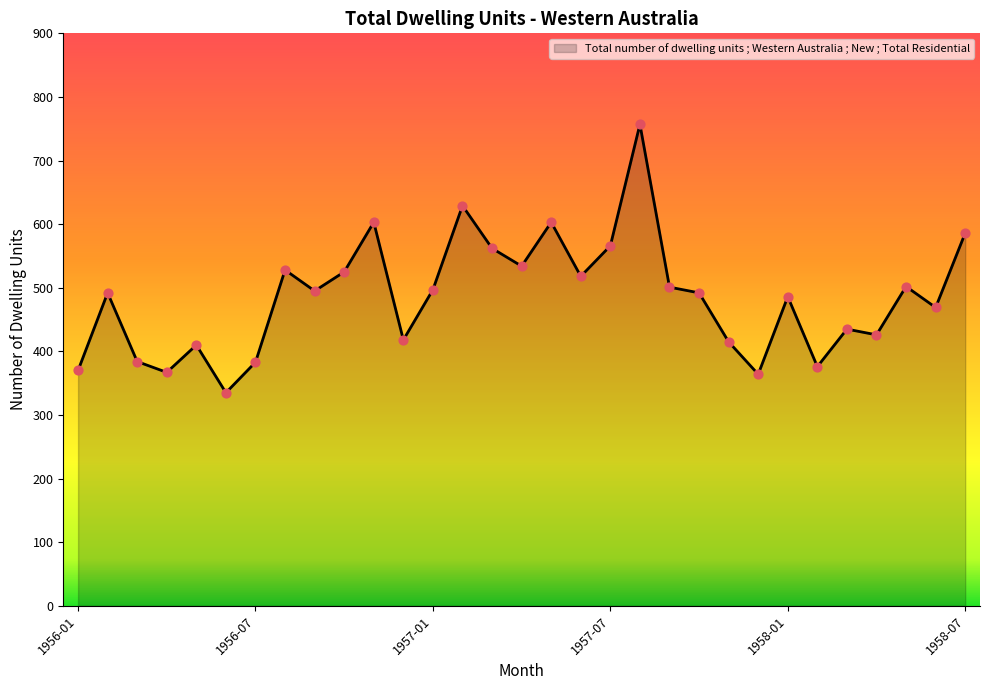

What is the minimum value shown in the chart?

335